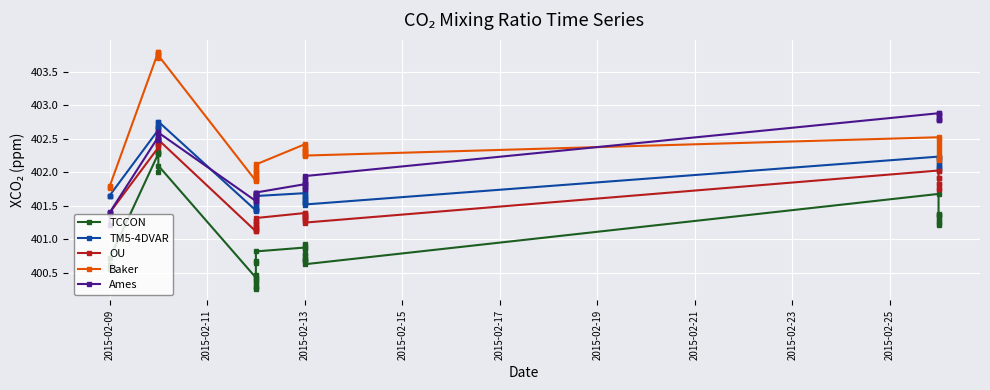

True or false: OU and Ames cross at least once.

True